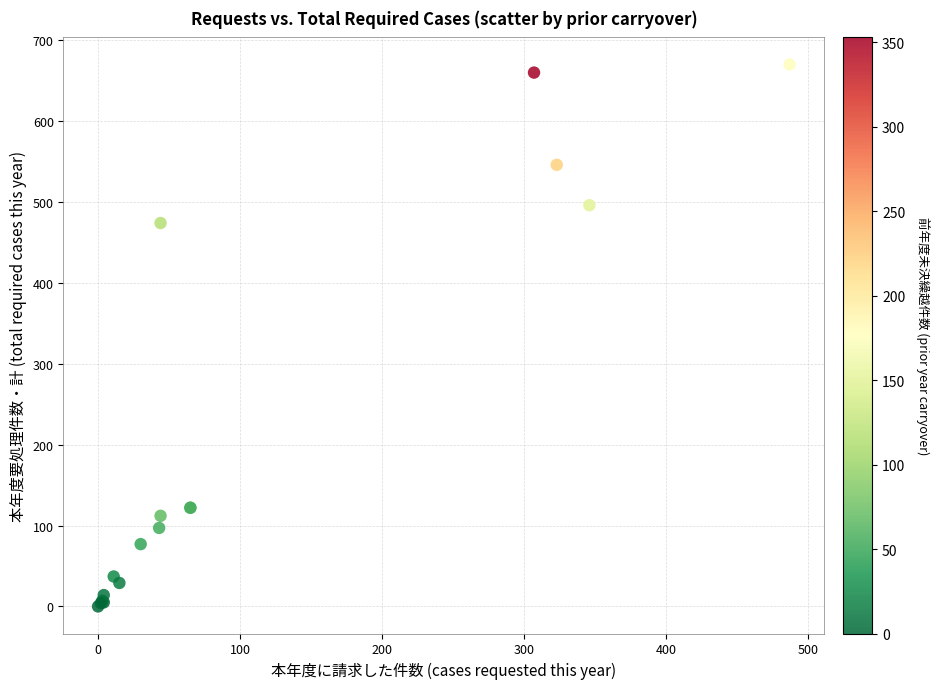

What Y value in the scatter plot is closest to 335?

474